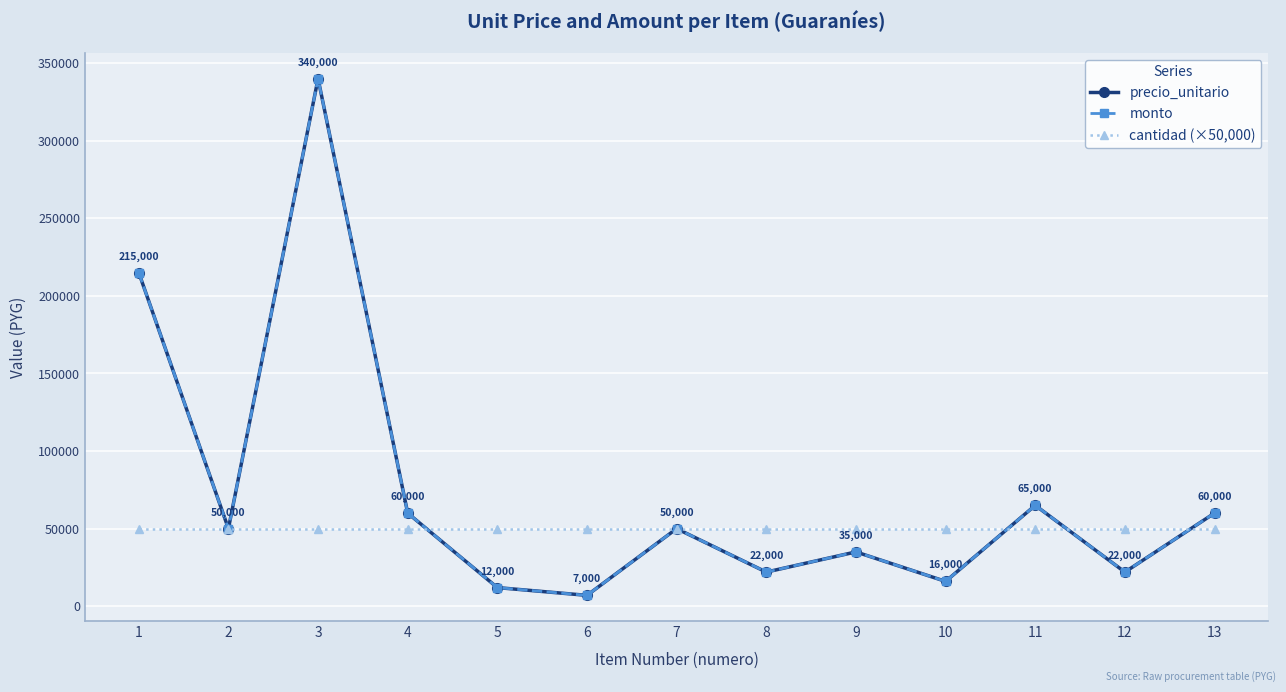

What is the difference between the monto values at 1 and 13?

155000